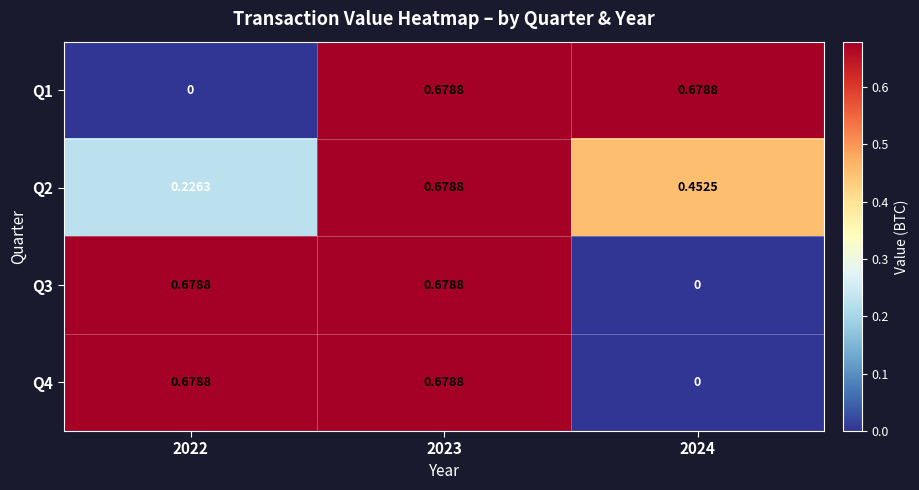

Is the value of Q4 at 2023 greater than the value of Q1 at 2022?

Yes